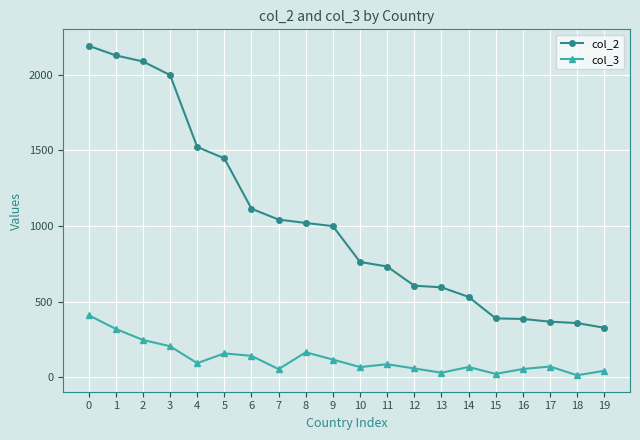

At 10, list the series in order from smallest to largest.

col_3, col_2